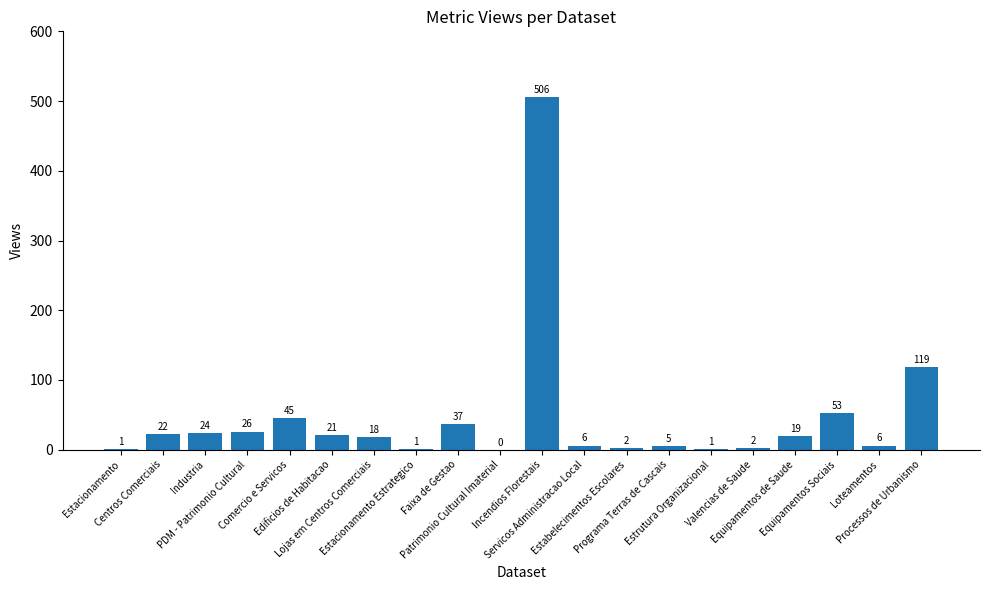

What is the greatest value displayed?

506